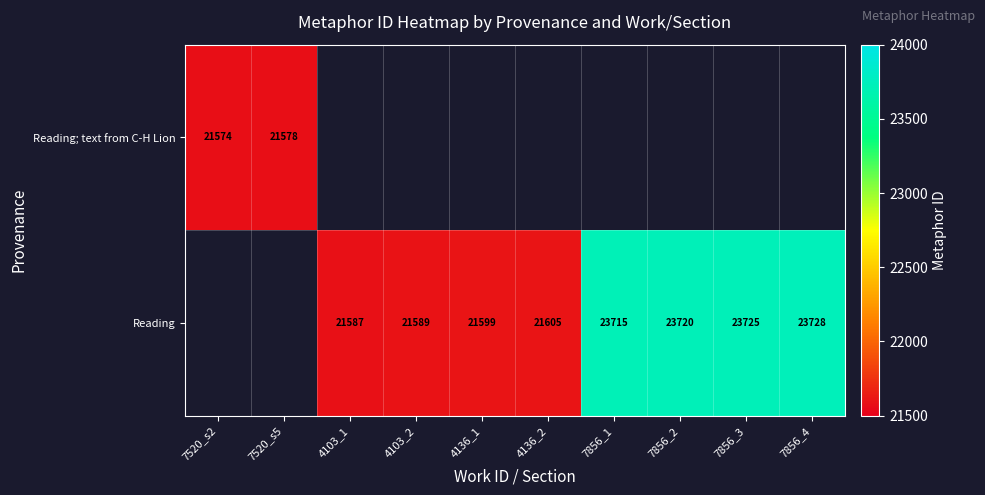

At how many categories does at least one series exceed 22856?

4